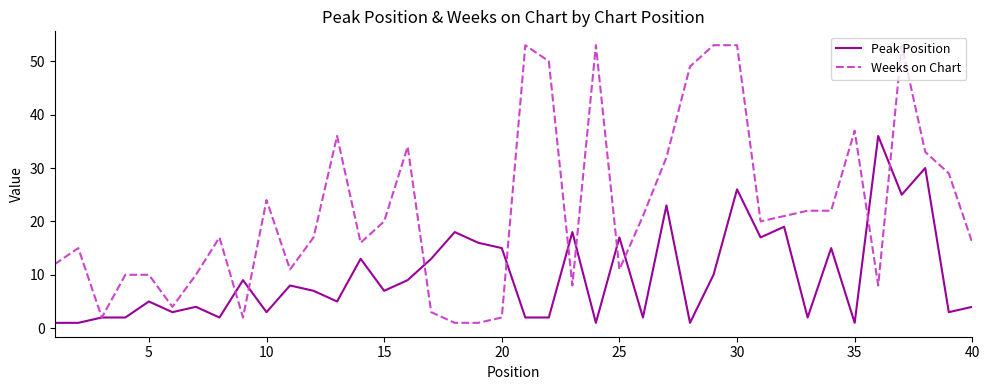

Which series has the largest range (max minus min)?

Weeks on Chart